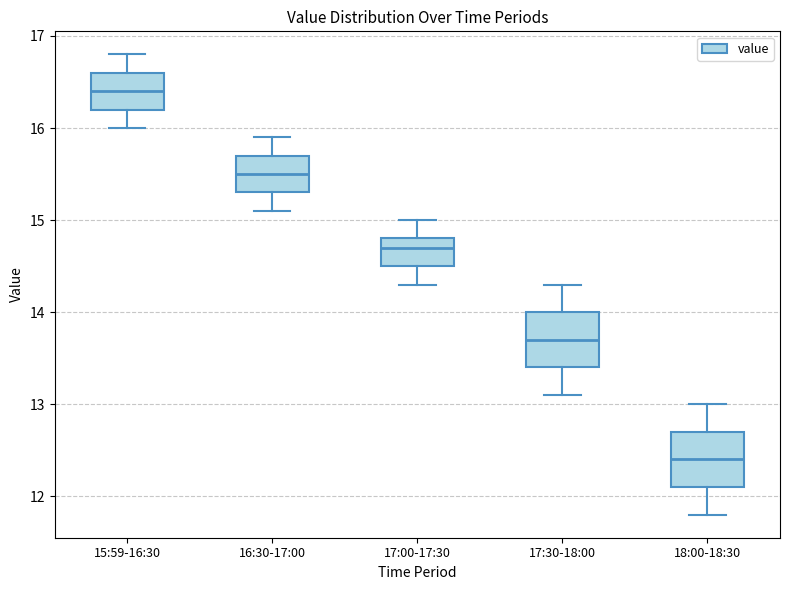

Where does the upper whisker of the box for 15:59-16:30 end on the y-axis? The values are not printed on the chart, so give them approximately, as read against the axis.

16.8